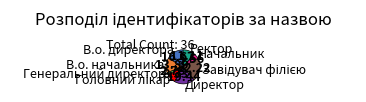

Is the sum of В.о. директора and Директор greater than half?

No